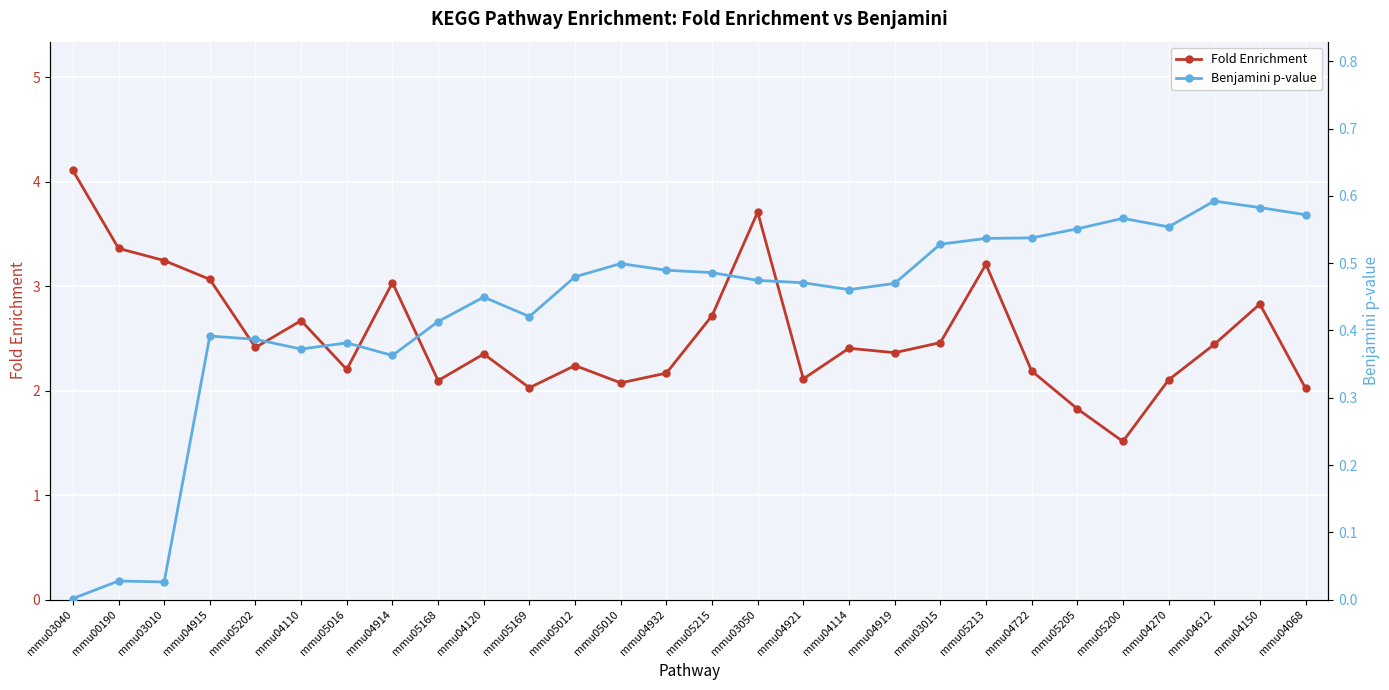

Which label corresponds to the smallest value in the chart?

mmu03040